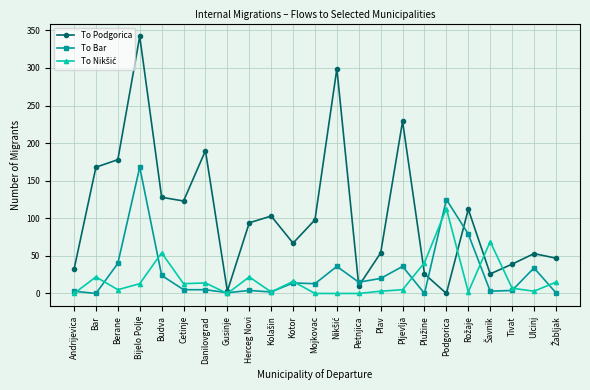

What is the difference between the highest and lowest values at Bijelo Polje?

329